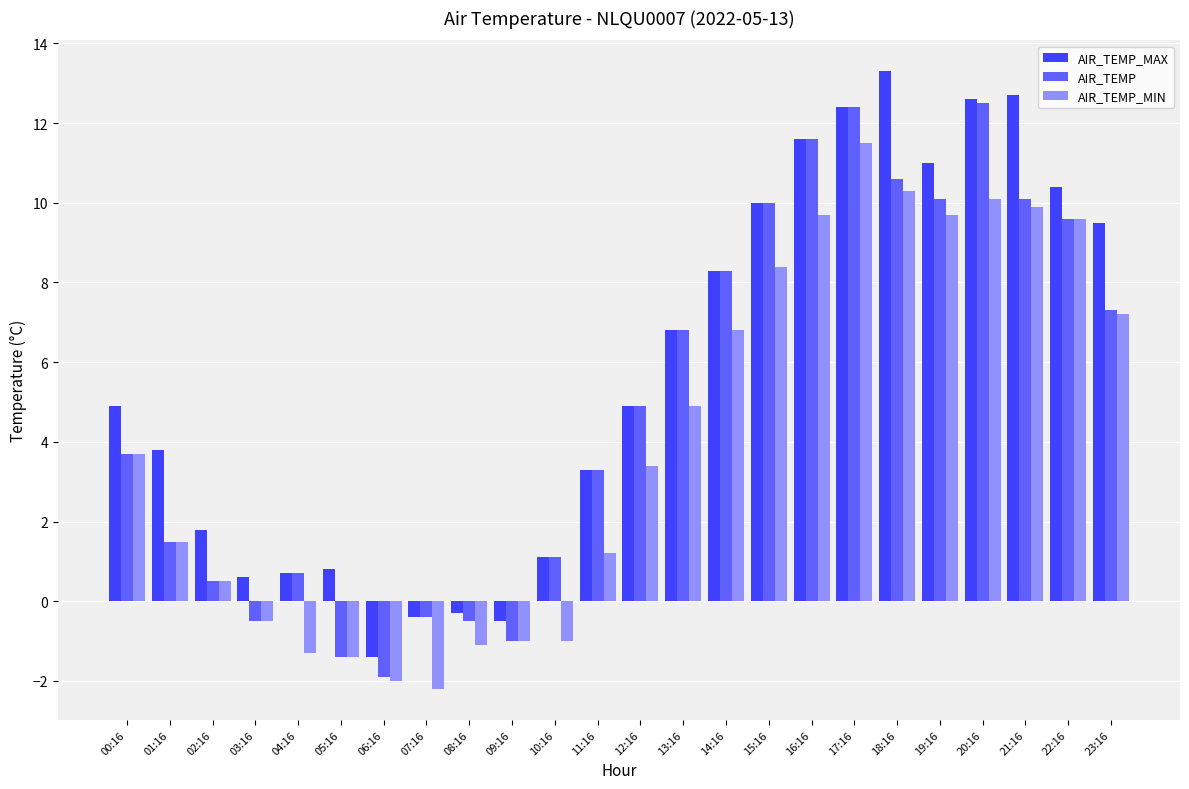

What are all the series names shown in the legend?

AIR_TEMP_MAX, AIR_TEMP, AIR_TEMP_MIN